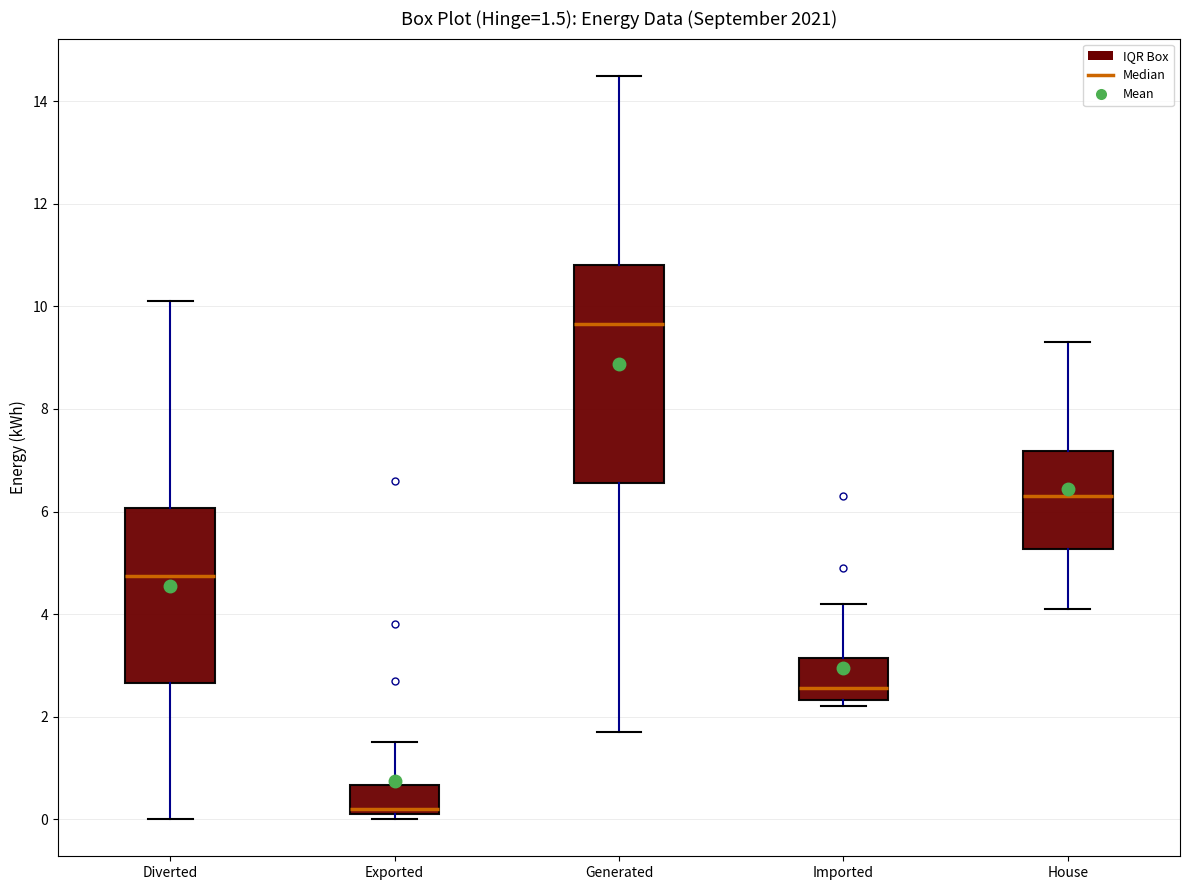

Which box has the lowest median line?

Exported